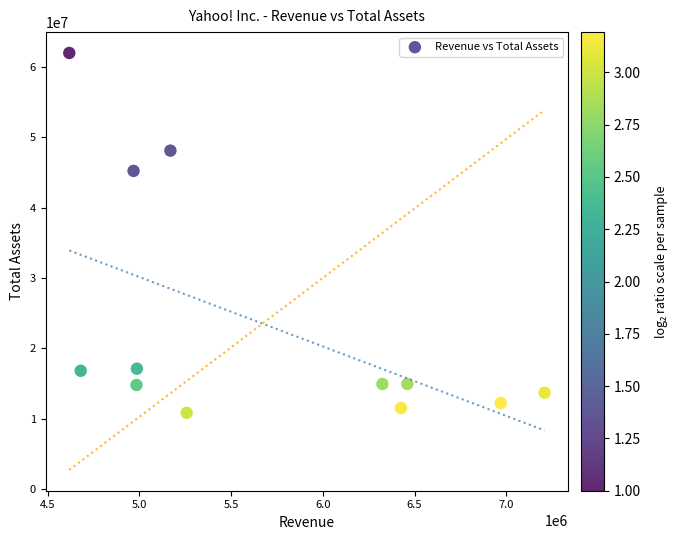

What Y value in the scatter plot is closest to 36396089?

45203966